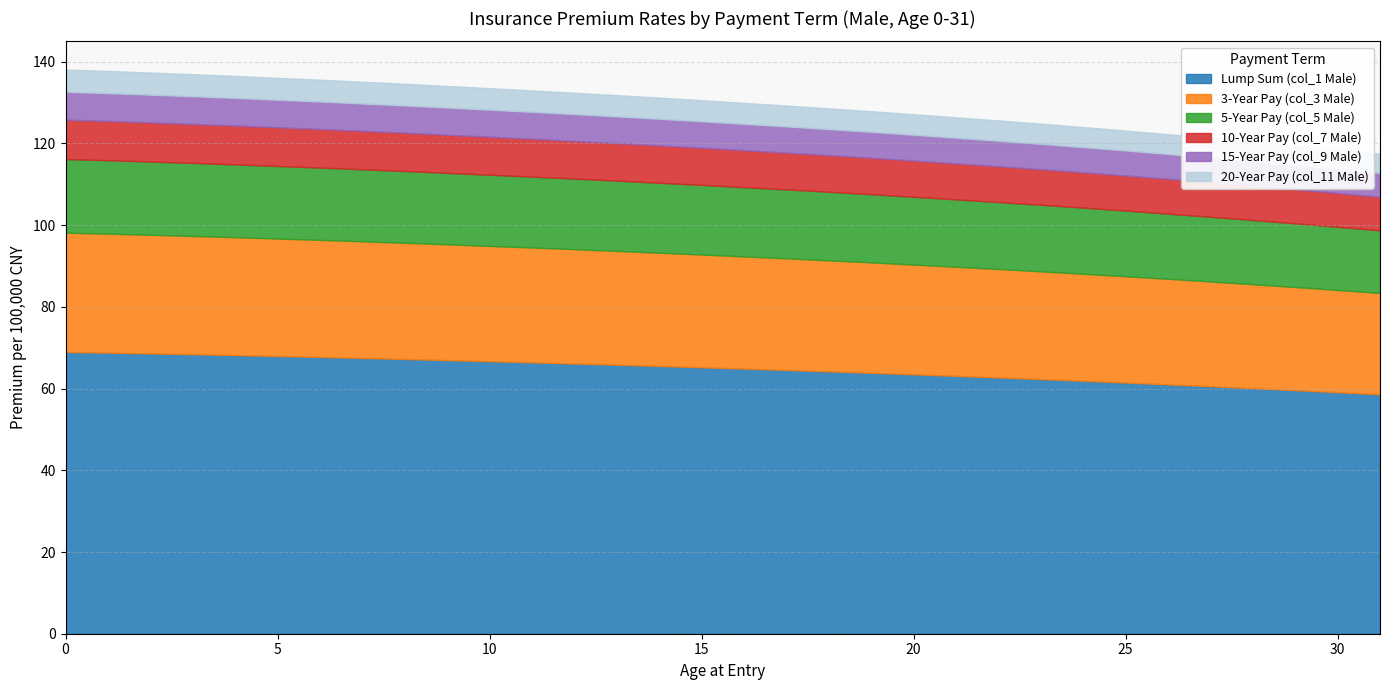

What is the difference between the highest and lowest values at 0?

63.5